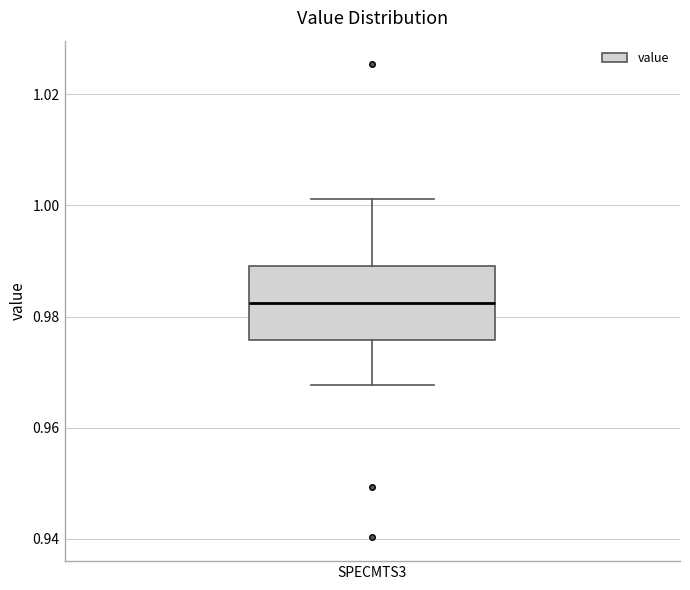

Read this box plot against the y-axis: the position of the median line, the range covered by the box, and the ends of both whiskers. The values are not printed on the chart, so give them approximately, as read against the axis.

median 0.982, box 0.976 to 0.990, whiskers 0.968 to 1.002